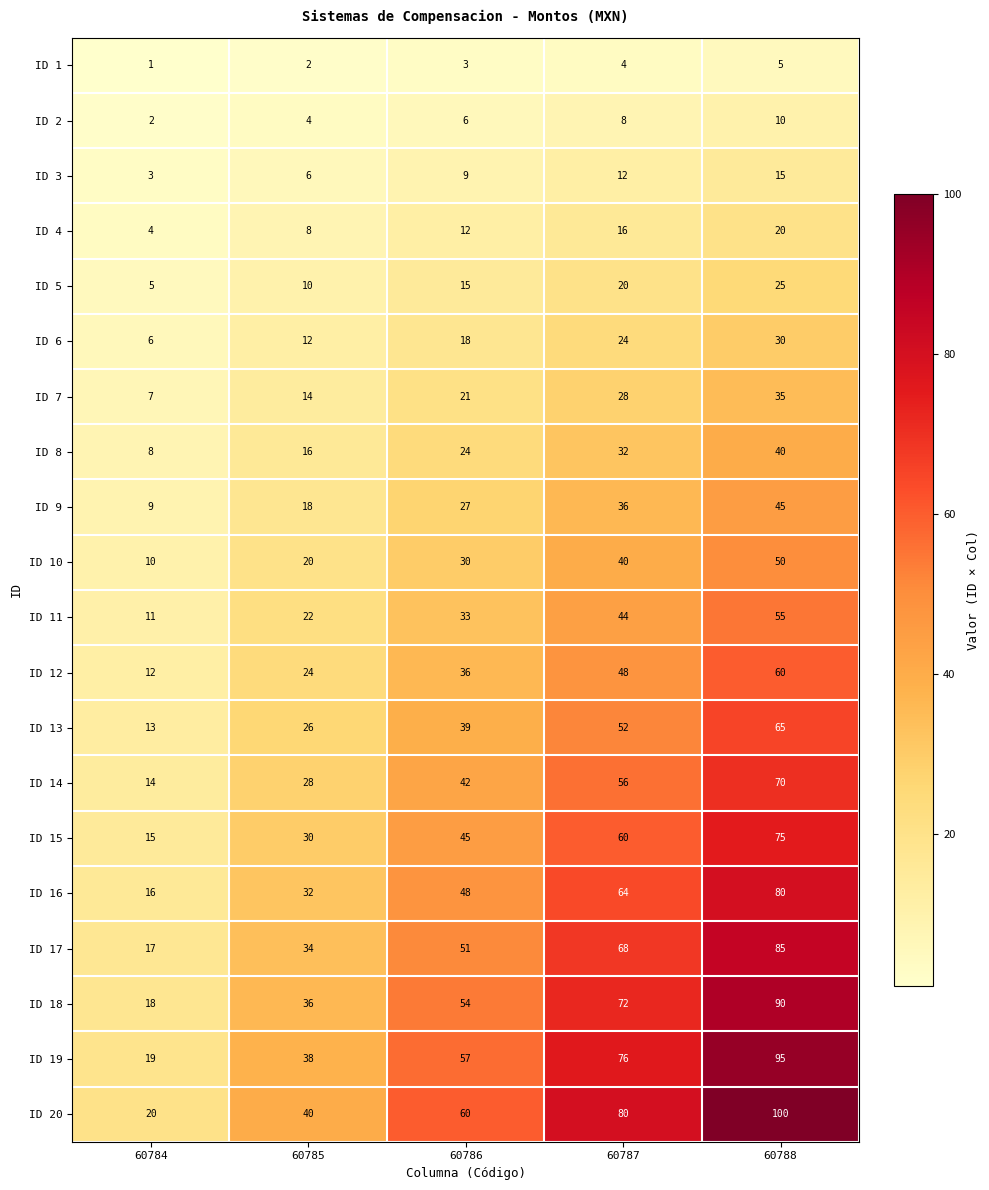

What is the difference between the ID 15 values at 60786 and 60784?

30